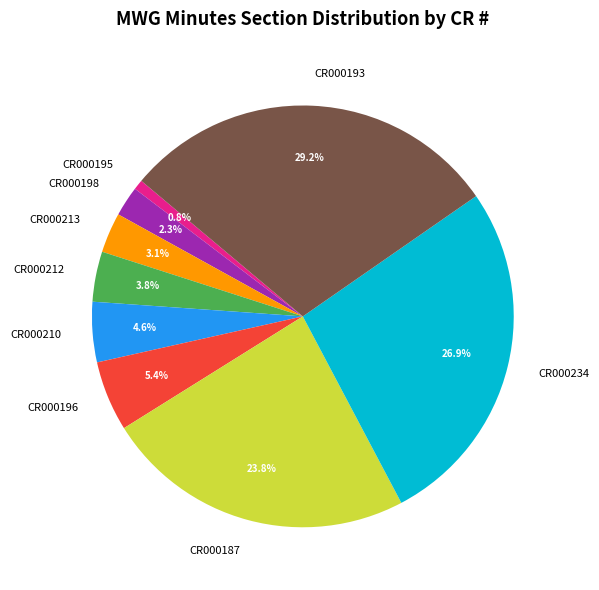

To the nearest percent, what percentage of the pie is CR000213?

3%